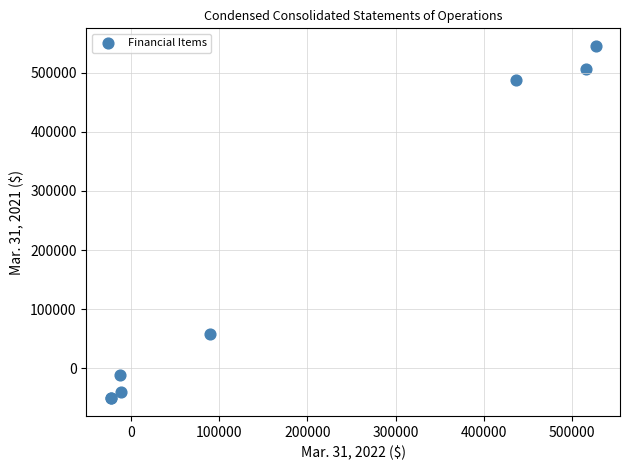

What Y value in the scatter plot is closest to 247080?

58277